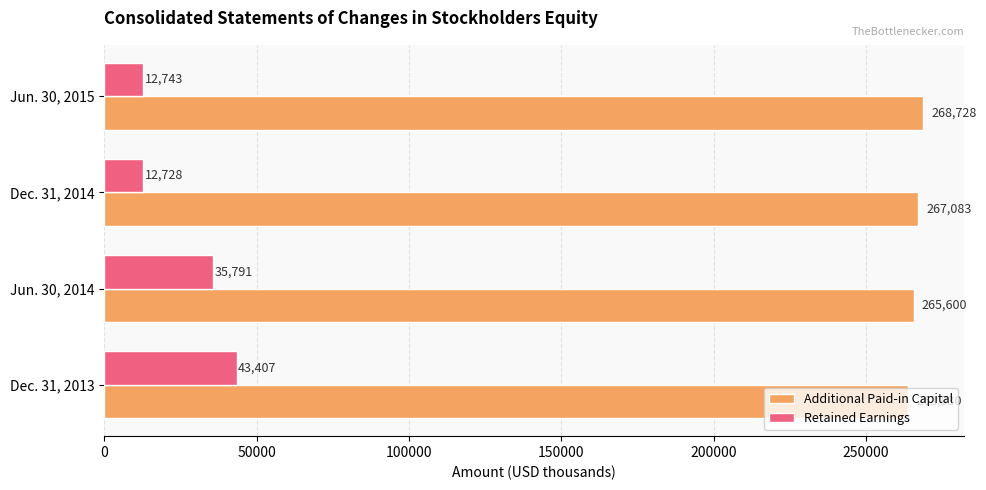

Which series has the largest total across all categories?

Additional Paid-in Capital